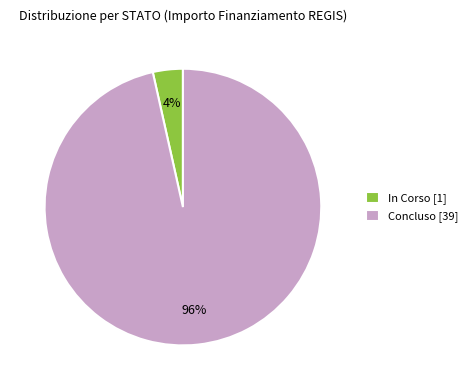

True or false: In Corso [1] accounts for 4% of the total.

True